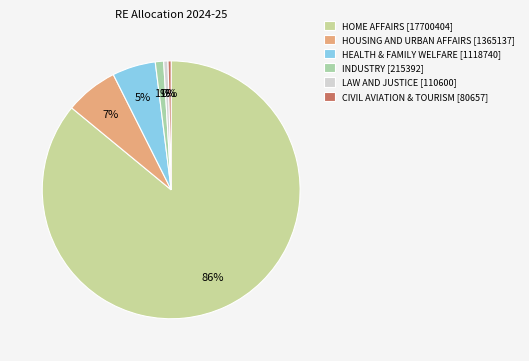

Which category has the biggest portion of the pie?

HOME AFFAIRS [17700404]